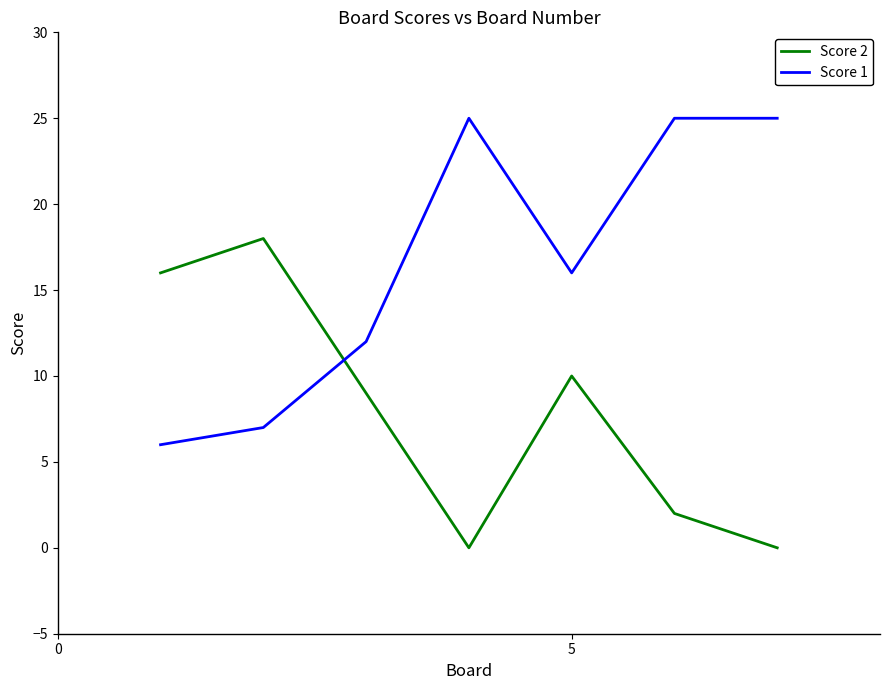

What is the difference between the maximum and second lowest values in the Score 1 series?

18